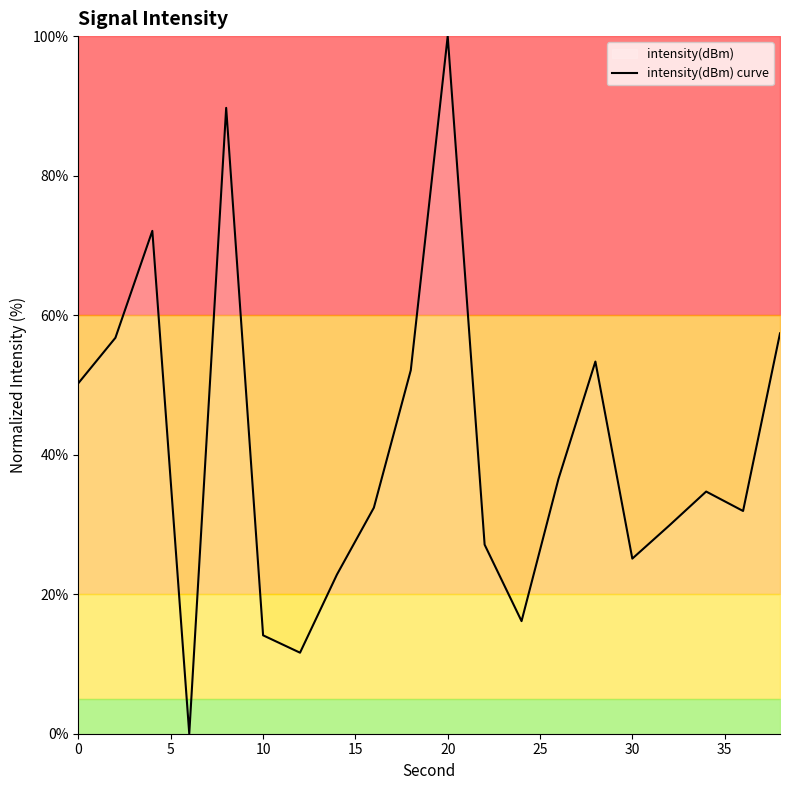

What is the difference between the maximum and minimum values?

100.0